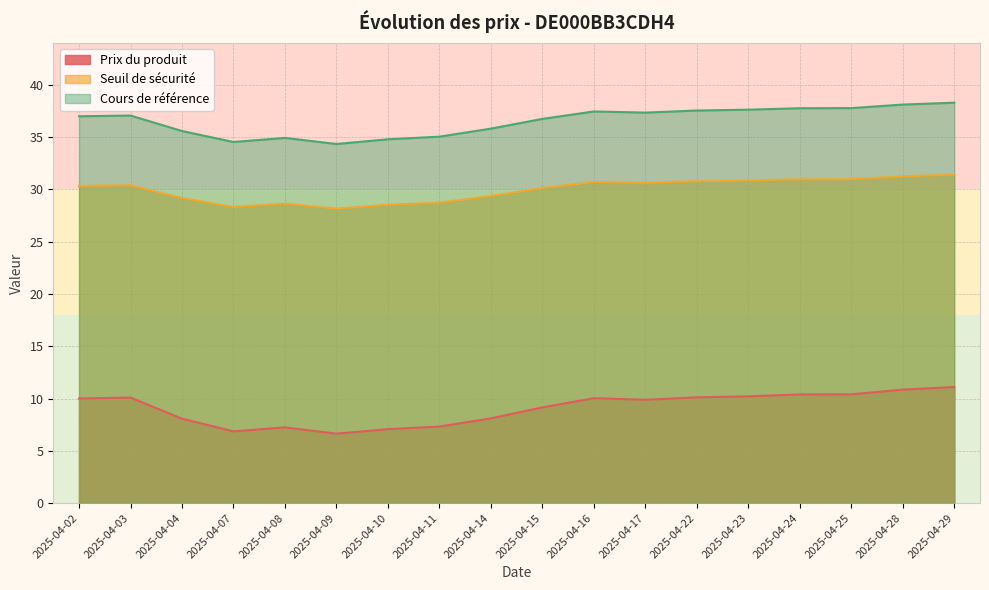

At which category does Prix du produit reach its first local peak?

2025-04-03